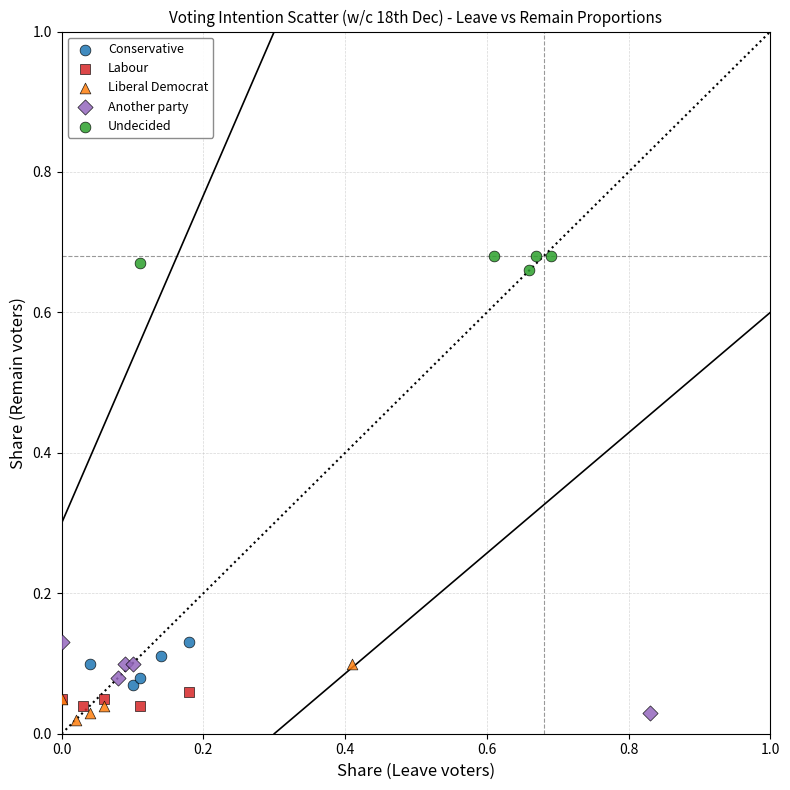

Which series has the largest Y range (max minus min)?

Another party